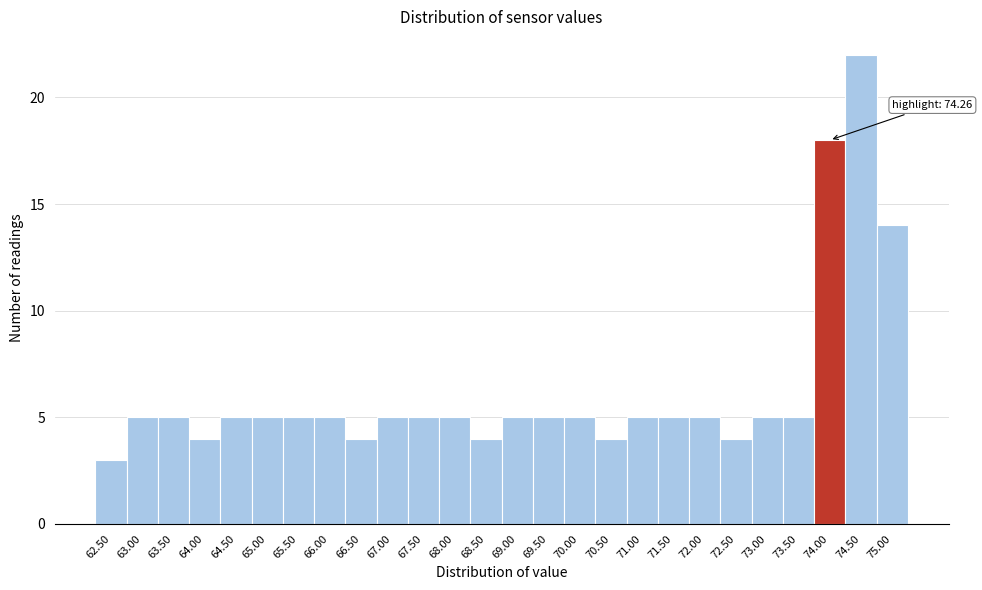

Reading left to right, extract all data points from this chart.

62.50=3	63.00=5	63.50=5	64.00=4	64.50=5	65.00=5	65.50=5	66.00=5	66.50=4	67.00=5	67.50=5	68.00=5	68.50=4	69.00=5	69.50=5	70.00=5	70.50=4	71.00=5	71.50=5	72.00=5	72.50=4	73.00=5	73.50=5	74.00=18	74.50=22	75.00=14